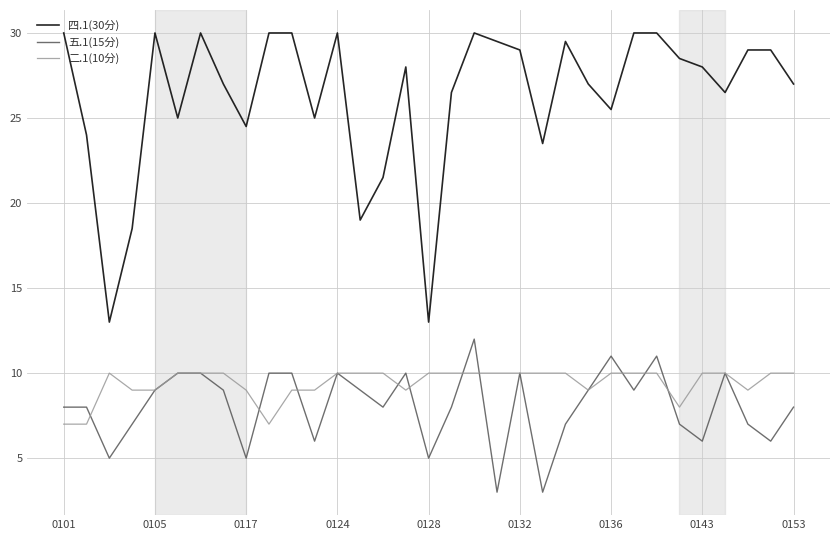

True or false: 五.1(15分) has more than 0 points higher than both neighbors.

True